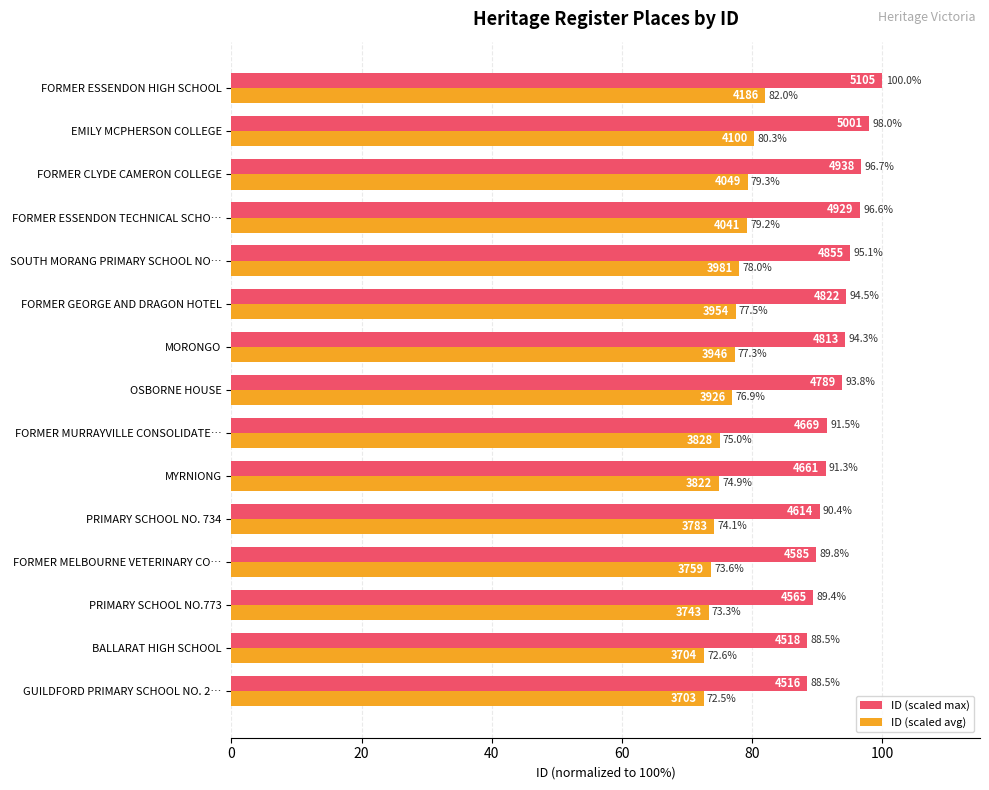

The value of ID (scaled max) at BALLARAT HIGH SCHOOL is 146.6. True or false?

False